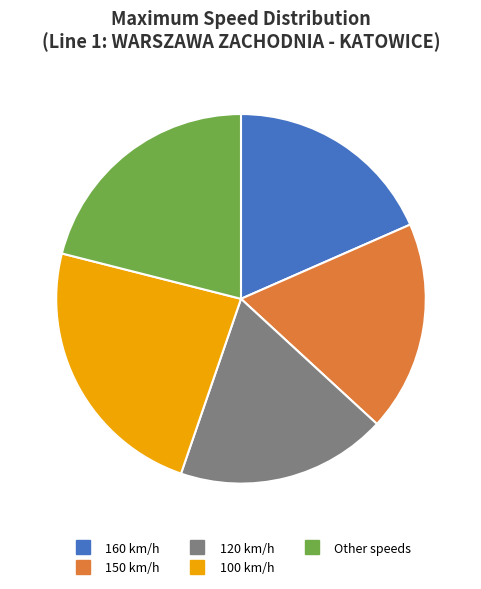

Is Other speeds the majority of the pie?

No